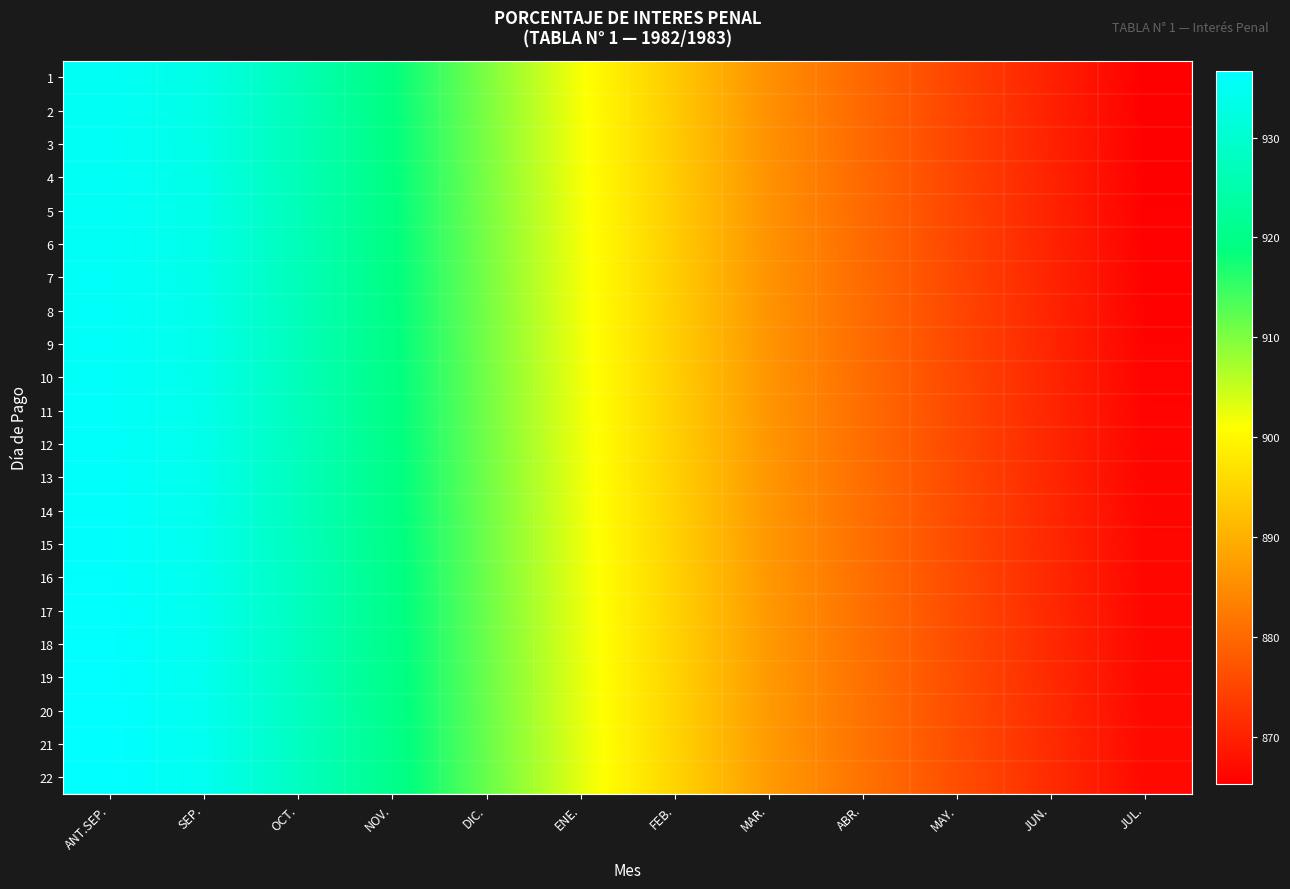

Reading left to right, extract all data points from this chart.

1: ANT.SEP.=935.2	SEP.=933.0	OCT.=926.4	NOV.=918.9	DIC.=910.1	ENE.=901.5	FEB.=893.6	MAR.=885.6	ABR.=879.9	MAY.=874.8	JUN.=870.0	JUL.=865.3
2: ANT.SEP.=935.3	SEP.=933.0	OCT.=926.5	NOV.=919.0	DIC.=910.2	ENE.=901.6	FEB.=893.7	MAR.=885.6	ABR.=880.0	MAY.=874.9	JUN.=870.0	JUL.=865.4
3: ANT.SEP.=935.3	SEP.=933.1	OCT.=926.6	NOV.=919.0	DIC.=910.3	ENE.=901.6	FEB.=893.7	MAR.=885.7	ABR.=880.1	MAY.=874.9	JUN.=870.1	JUL.=865.4
4: ANT.SEP.=935.4	SEP.=933.2	OCT.=926.6	NOV.=919.1	DIC.=910.3	ENE.=901.7	FEB.=893.8	MAR.=885.8	ABR.=880.2	MAY.=875.0	JUN.=870.2	JUL.=865.5
5: ANT.SEP.=935.5	SEP.=933.3	OCT.=926.7	NOV.=919.2	DIC.=910.4	ENE.=901.8	FEB.=893.9	MAR.=885.8	ABR.=880.2	MAY.=875.1	JUN.=870.3	JUL.=865.6
6: ANT.SEP.=935.6	SEP.=933.3	OCT.=926.8	NOV.=919.3	DIC.=910.5	ENE.=901.8	FEB.=893.9	MAR.=885.9	ABR.=880.3	MAY.=875.2	JUN.=870.3	JUL.=865.6
7: ANT.SEP.=935.6	SEP.=933.4	OCT.=926.9	NOV.=919.3	DIC.=910.6	ENE.=901.9	FEB.=894.0	MAR.=886.0	ABR.=880.4	MAY.=875.2	JUN.=870.4	JUL.=865.7
8: ANT.SEP.=935.7	SEP.=933.5	OCT.=926.9	NOV.=919.4	DIC.=910.6	ENE.=902.0	FEB.=894.1	MAR.=886.1	ABR.=880.4	MAY.=875.3	JUN.=870.5	JUL.=865.8
9: ANT.SEP.=935.8	SEP.=933.5	OCT.=927.0	NOV.=919.5	DIC.=910.7	ENE.=902.1	FEB.=894.2	MAR.=886.1	ABR.=880.5	MAY.=875.4	JUN.=870.5	JUL.=865.8
10: ANT.SEP.=935.8	SEP.=933.6	OCT.=927.1	NOV.=919.5	DIC.=910.8	ENE.=902.1	FEB.=894.2	MAR.=886.2	ABR.=880.6	MAY.=875.4	JUN.=870.6	JUL.=865.9
11: ANT.SEP.=935.9	SEP.=933.7	OCT.=927.1	NOV.=919.6	DIC.=910.8	ENE.=902.2	FEB.=894.3	MAR.=886.3	ABR.=880.6	MAY.=875.5	JUN.=870.7	JUL.=866.0
12: ANT.SEP.=936.0	SEP.=933.7	OCT.=927.2	NOV.=919.7	DIC.=910.9	ENE.=902.3	FEB.=894.4	MAR.=886.3	ABR.=880.7	MAY.=875.6	JUN.=870.8	JUL.=866.1
13: ANT.SEP.=936.1	SEP.=933.8	OCT.=927.3	NOV.=919.8	DIC.=911.0	ENE.=902.3	FEB.=894.4	MAR.=886.4	ABR.=880.8	MAY.=875.7	JUN.=870.8	JUL.=866.1
14: ANT.SEP.=936.1	SEP.=933.9	OCT.=927.4	NOV.=919.8	DIC.=911.1	ENE.=902.4	FEB.=894.5	MAR.=886.5	ABR.=880.9	MAY.=875.7	JUN.=870.9	JUL.=866.2
15: ANT.SEP.=936.2	SEP.=934.0	OCT.=927.4	NOV.=919.9	DIC.=911.1	ENE.=902.5	FEB.=894.6	MAR.=886.6	ABR.=880.9	MAY.=875.8	JUN.=871.0	JUL.=866.3
16: ANT.SEP.=936.3	SEP.=934.0	OCT.=927.5	NOV.=920.0	DIC.=911.2	ENE.=902.6	FEB.=894.7	MAR.=886.6	ABR.=881.0	MAY.=875.9	JUN.=871.0	JUL.=866.3
17: ANT.SEP.=936.3	SEP.=934.1	OCT.=927.6	NOV.=920.0	DIC.=911.3	ENE.=902.6	FEB.=894.7	MAR.=886.7	ABR.=881.1	MAY.=875.9	JUN.=871.1	JUL.=866.4
18: ANT.SEP.=936.4	SEP.=934.2	OCT.=927.6	NOV.=920.1	DIC.=911.3	ENE.=902.7	FEB.=894.8	MAR.=886.8	ABR.=881.1	MAY.=876.0	JUN.=871.2	JUL.=866.5
19: ANT.SEP.=936.5	SEP.=934.2	OCT.=927.7	NOV.=920.2	DIC.=911.4	ENE.=902.8	FEB.=894.9	MAR.=886.8	ABR.=881.2	MAY.=876.1	JUN.=871.3	JUL.=866.6
20: ANT.SEP.=936.6	SEP.=934.3	OCT.=927.8	NOV.=920.3	DIC.=911.5	ENE.=902.8	FEB.=894.9	MAR.=886.9	ABR.=881.3	MAY.=876.2	JUN.=871.3	JUL.=866.6
21: ANT.SEP.=936.6	SEP.=934.4	OCT.=927.9	NOV.=920.3	DIC.=911.6	ENE.=902.9	FEB.=895.0	MAR.=887.0	ABR.=881.4	MAY.=876.2	JUN.=871.4	JUL.=866.7
22: ANT.SEP.=936.7	SEP.=934.5	OCT.=927.9	NOV.=920.4	DIC.=911.6	ENE.=903.0	FEB.=895.1	MAR.=887.1	ABR.=881.4	MAY.=876.3	JUN.=871.5	JUL.=866.8